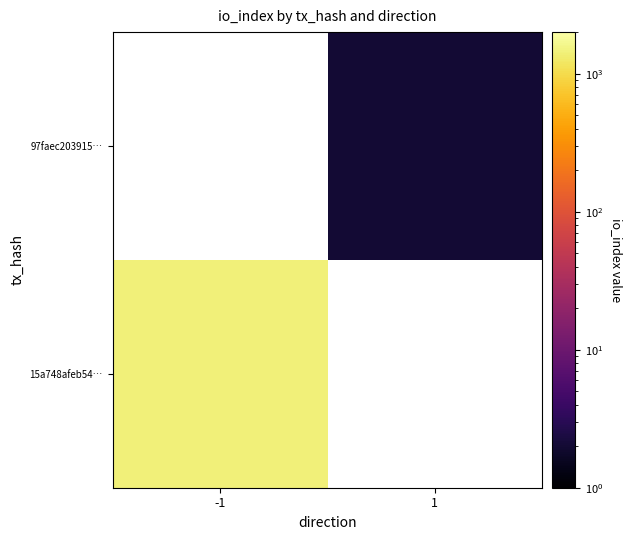

Which label corresponds to the largest value in the chart?

-1